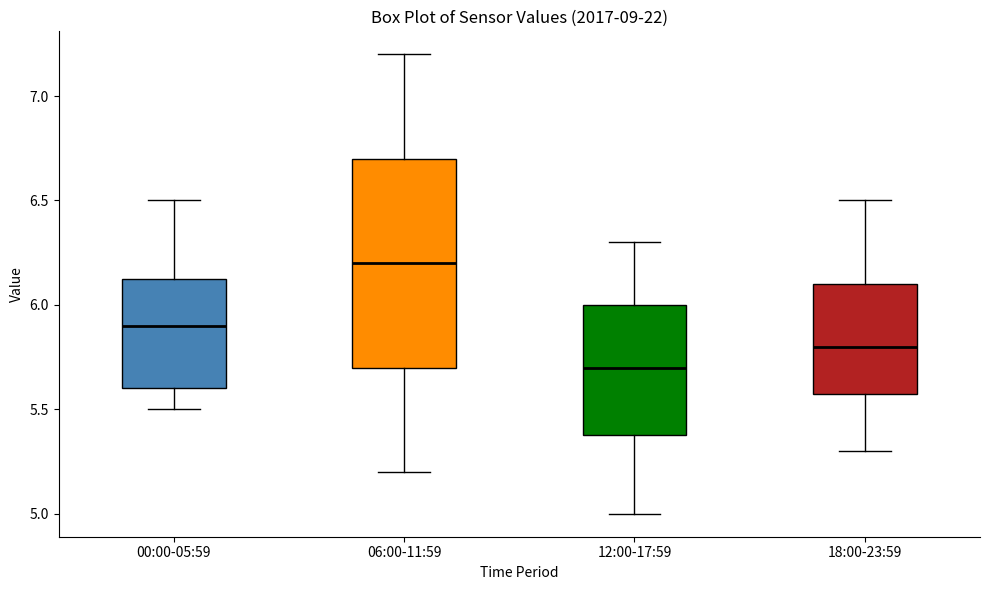

Which box has the highest median line?

06:00-11:59